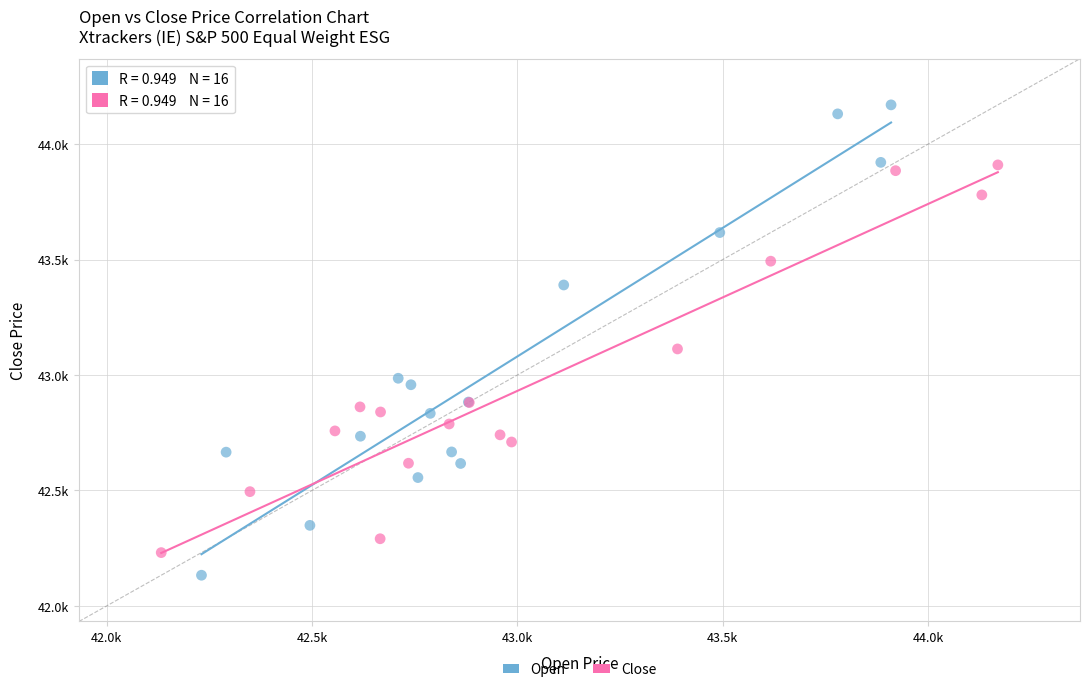

Which series reaches the maximum Y coordinate?

Open